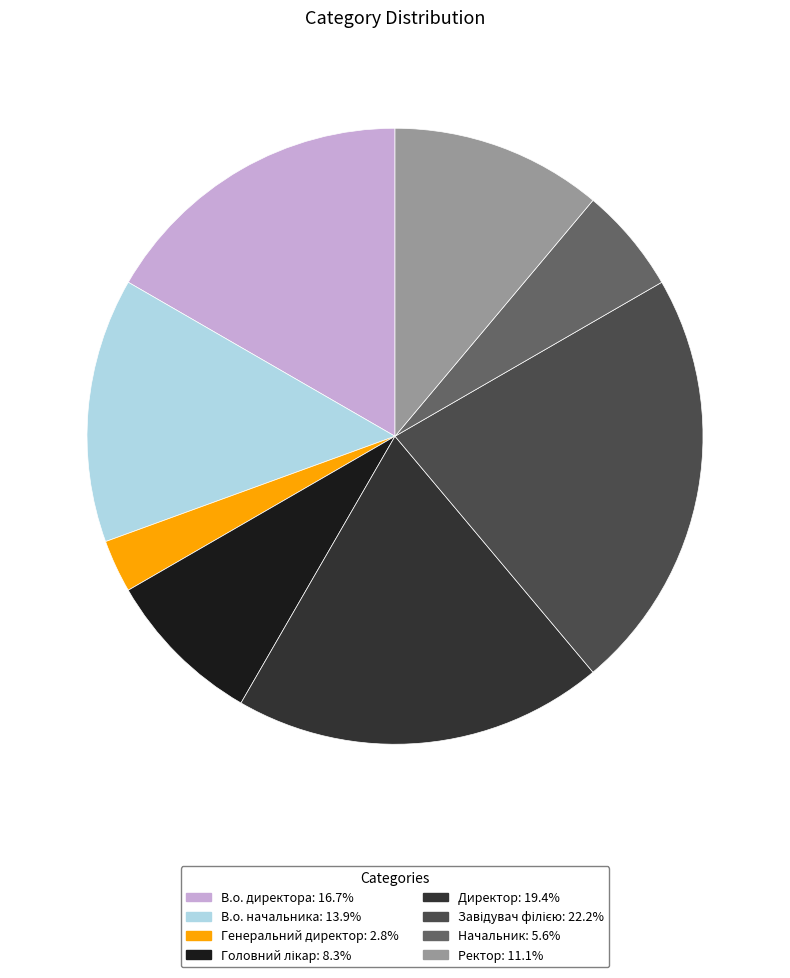

Which slice is the smallest?

Генеральний директор